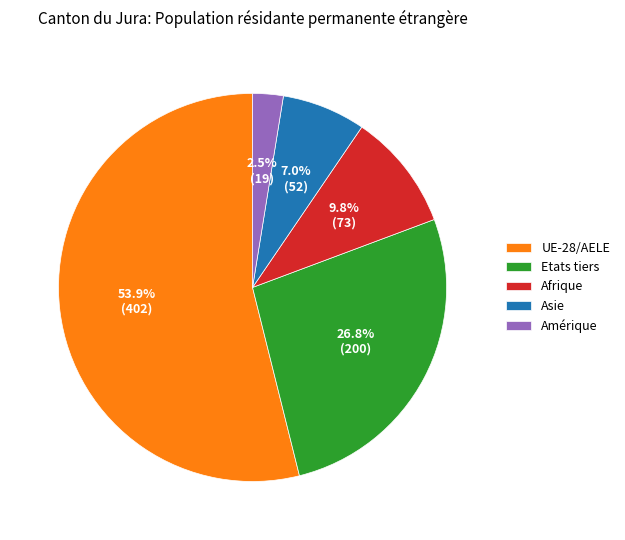

Is there a majority slice in this chart?

Yes